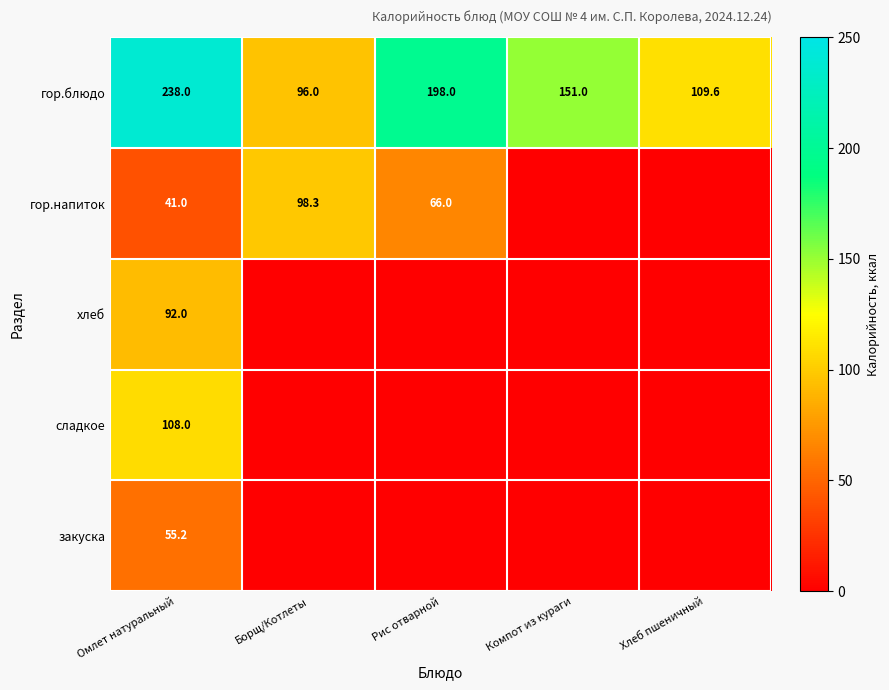

List the labels in order of гор.блюдо value, smallest first.

Борщ/Котлеты, Хлеб пшеничный, Компот из кураги, Рис отварной, Омлет натуральный